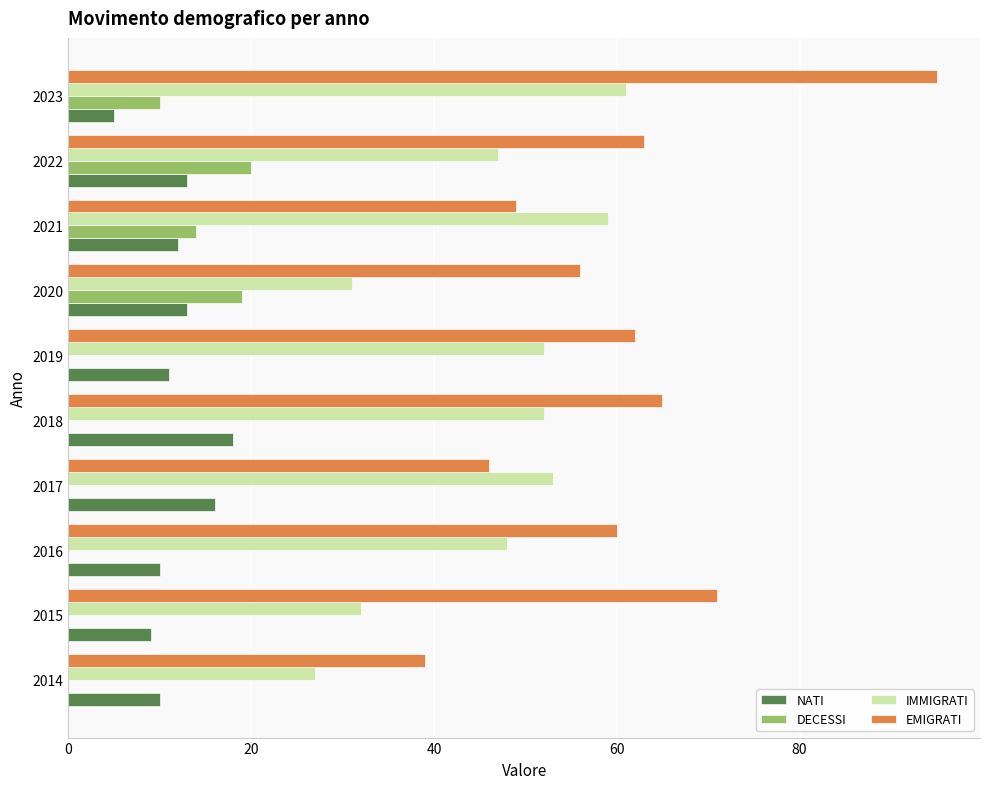

What is the maximum value shown in the chart?

95